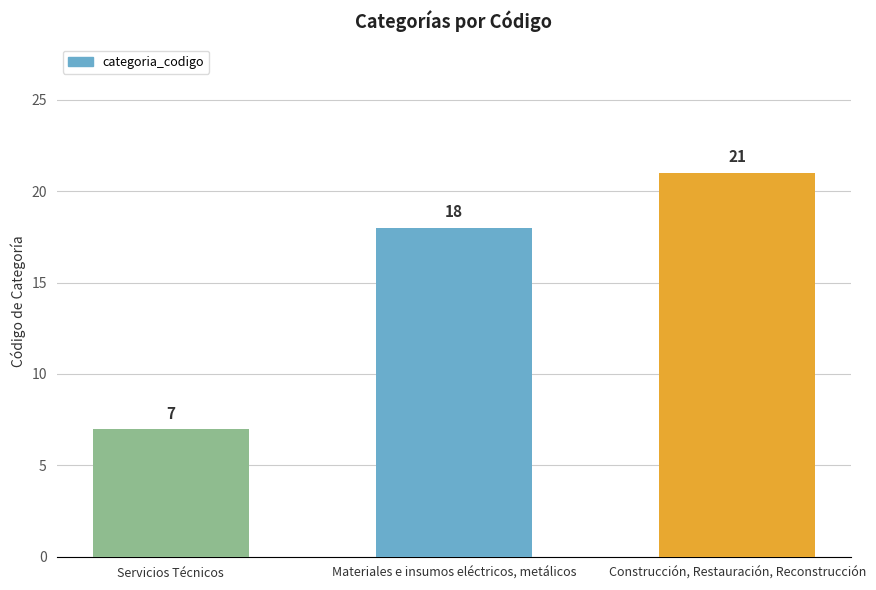

Reading right to left, list all the values displayed in this chart.

Construcción, Restauración, Reconstrucción=21	Materiales e insumos eléctricos, metálicos=18	Servicios Técnicos=7